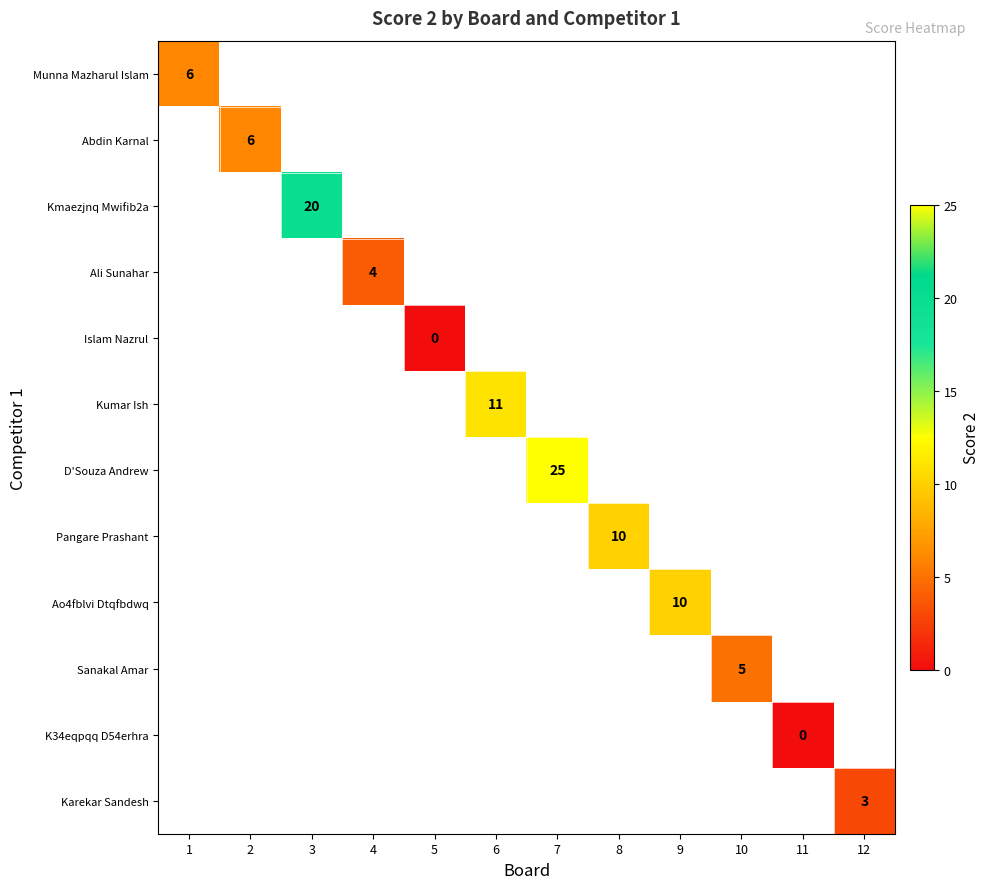

Which category has the lowest value in the Munna Mazharul Islam series?

1